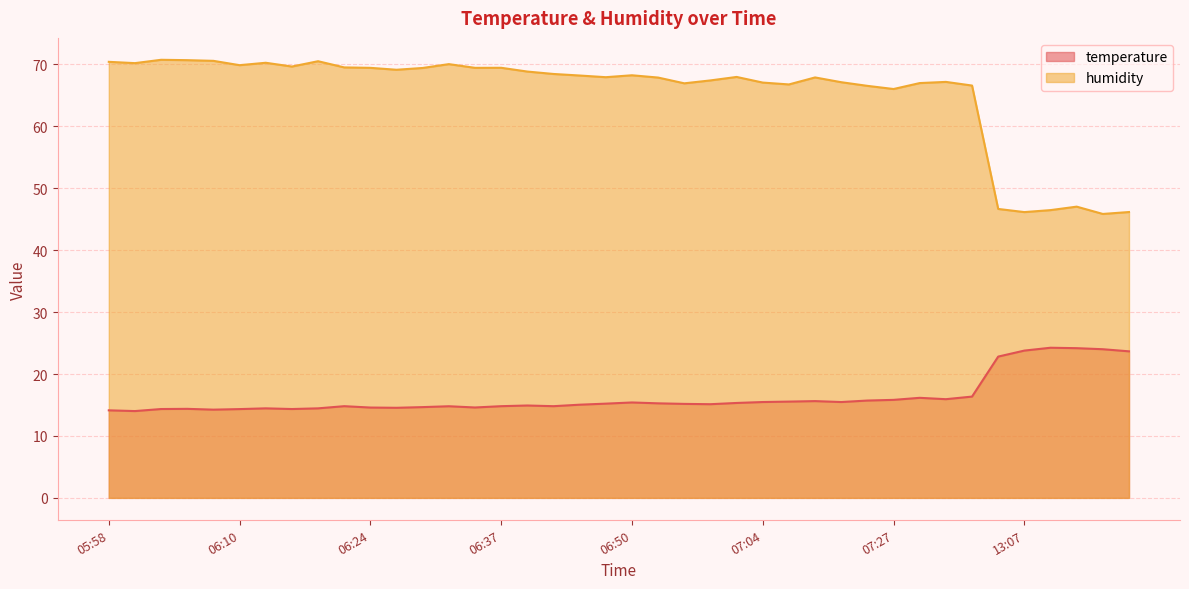

True or false: temperature and humidity intersect in this chart.

False